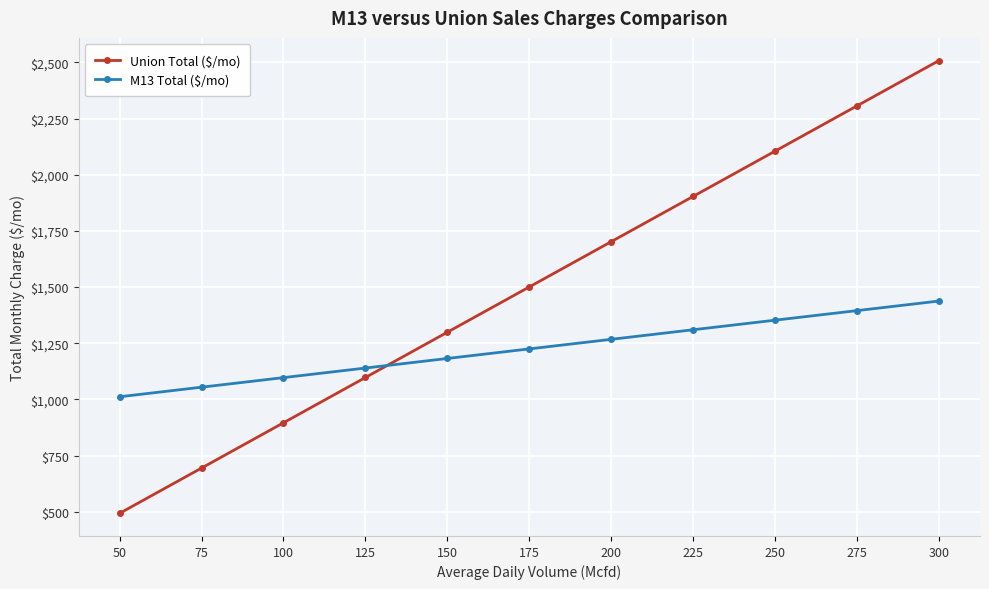

What is the minimum value shown in the chart?

493.0